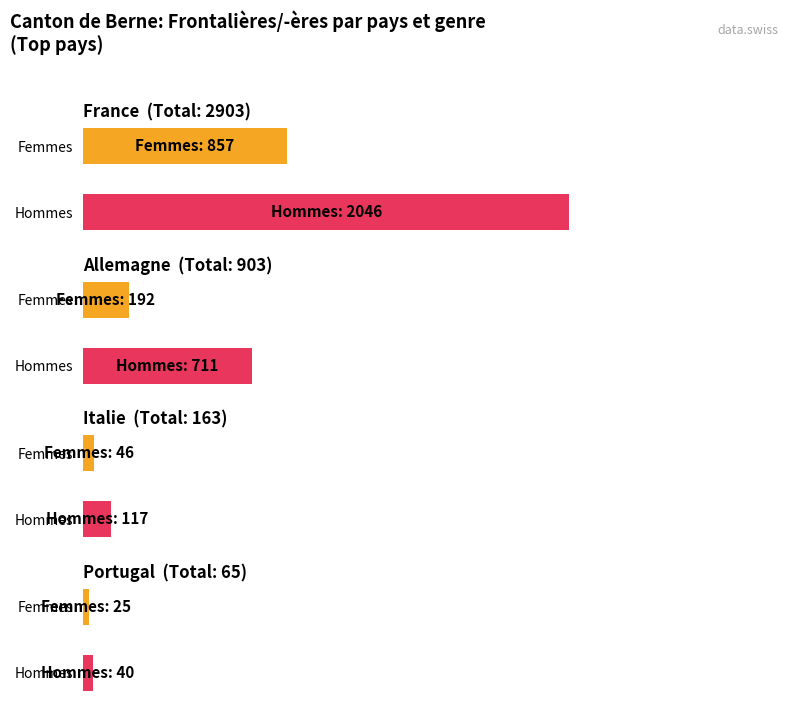

List the series in order of their peak value, highest first.

Hommes, Femmes